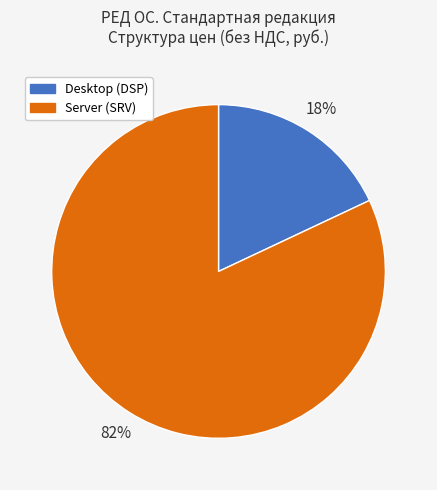

Is there any slice that represents more than half of the pie?

Yes